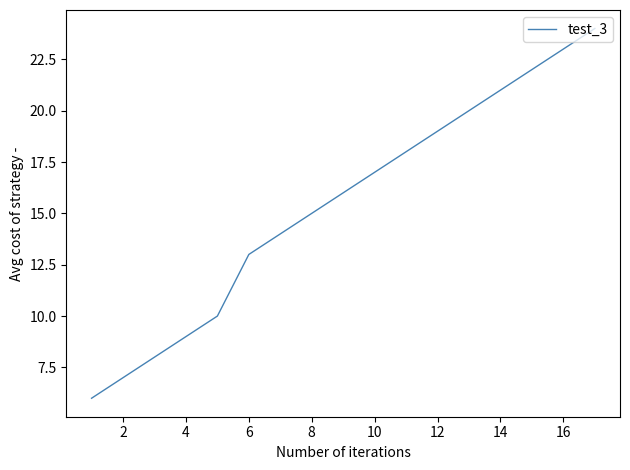

What is the difference between the maximum and minimum values?

18